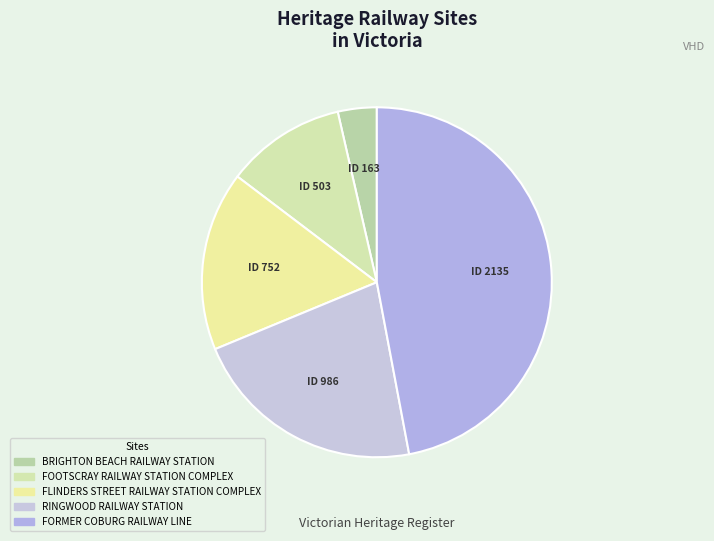

How many slices are in this pie chart?

5